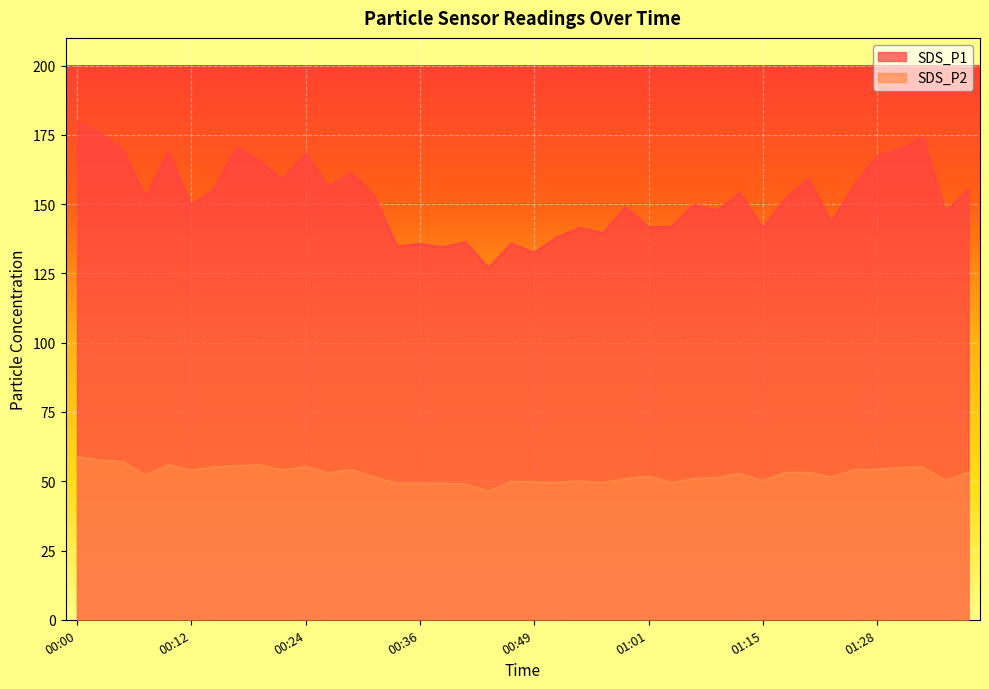

Between 00:19 and 01:20, which series saw the biggest shift?

SDS_P1